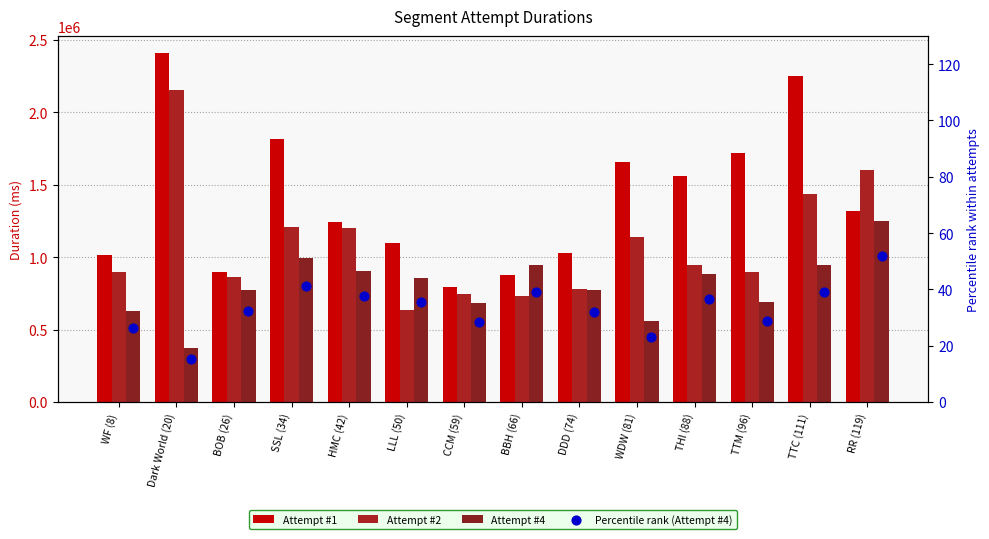

Which series has the largest total across all categories?

Attempt #1